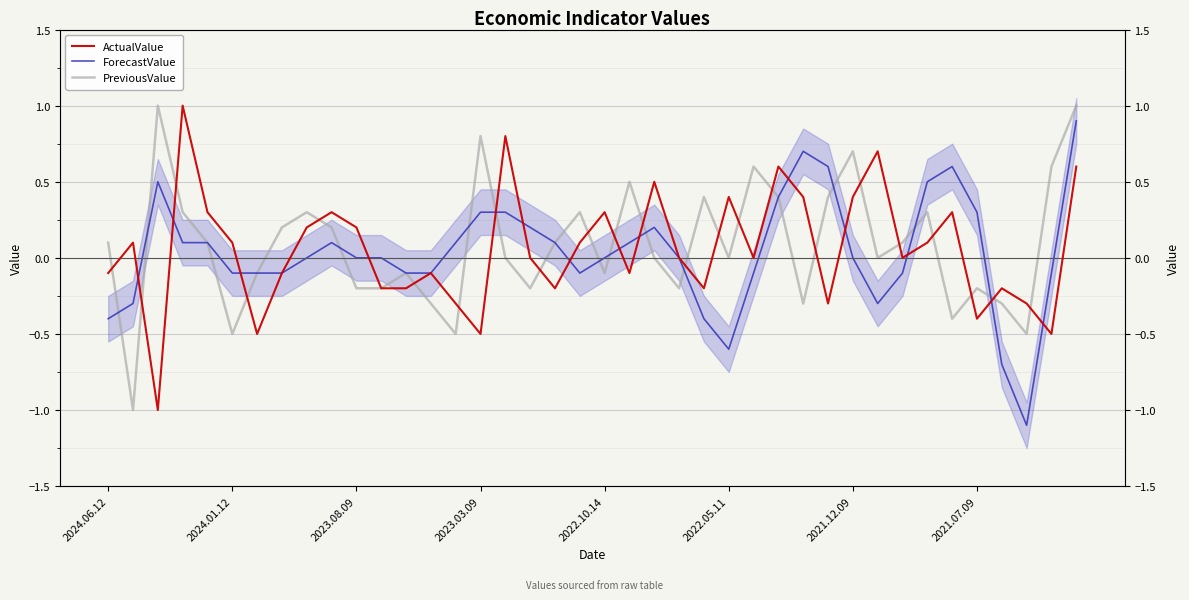

The PreviousValue series shows -0.0 at 11. True or false?

False